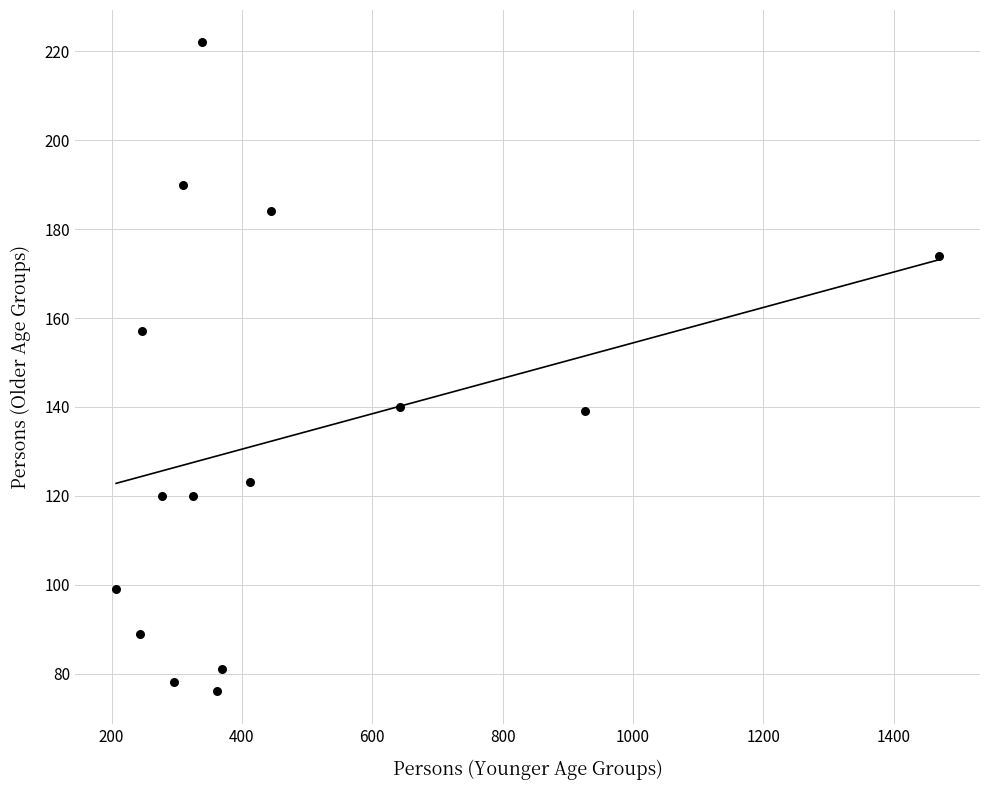

What is the range of Y values (max minus min)?

146